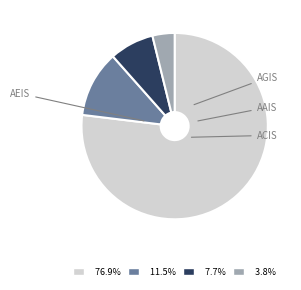

Which category has the biggest portion of the pie?

AEIS